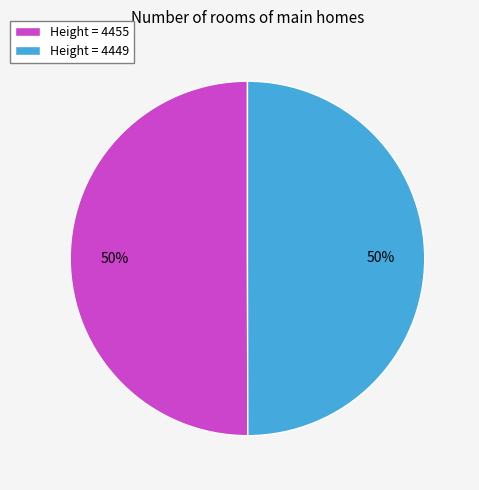

True or false: Height = 4455 accounts for 50% of the total.

True